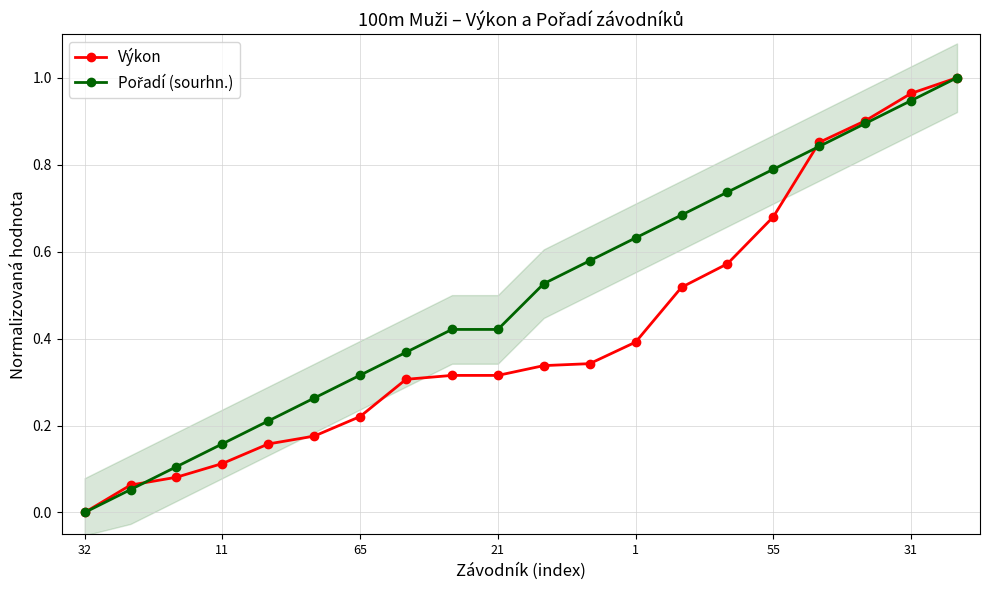

Where is Výkon nearest to the value 0?

32